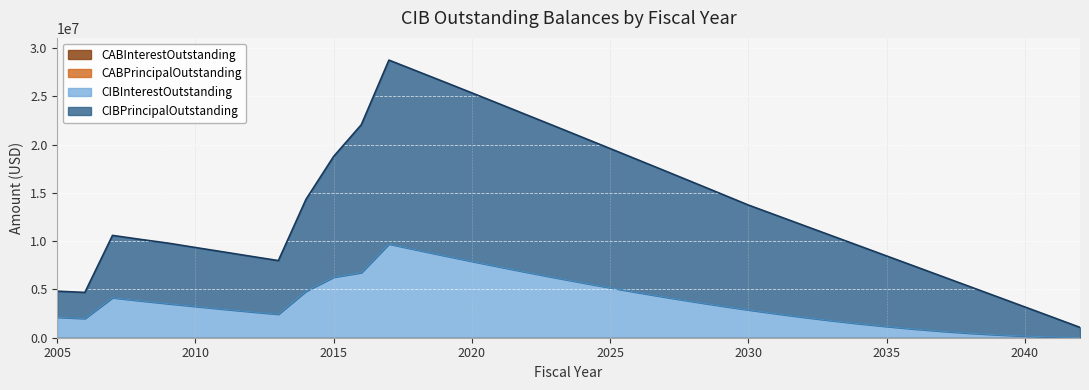

In CIBPrincipalOutstanding, how many points are lower than both neighbors (excluding endpoints)?

2